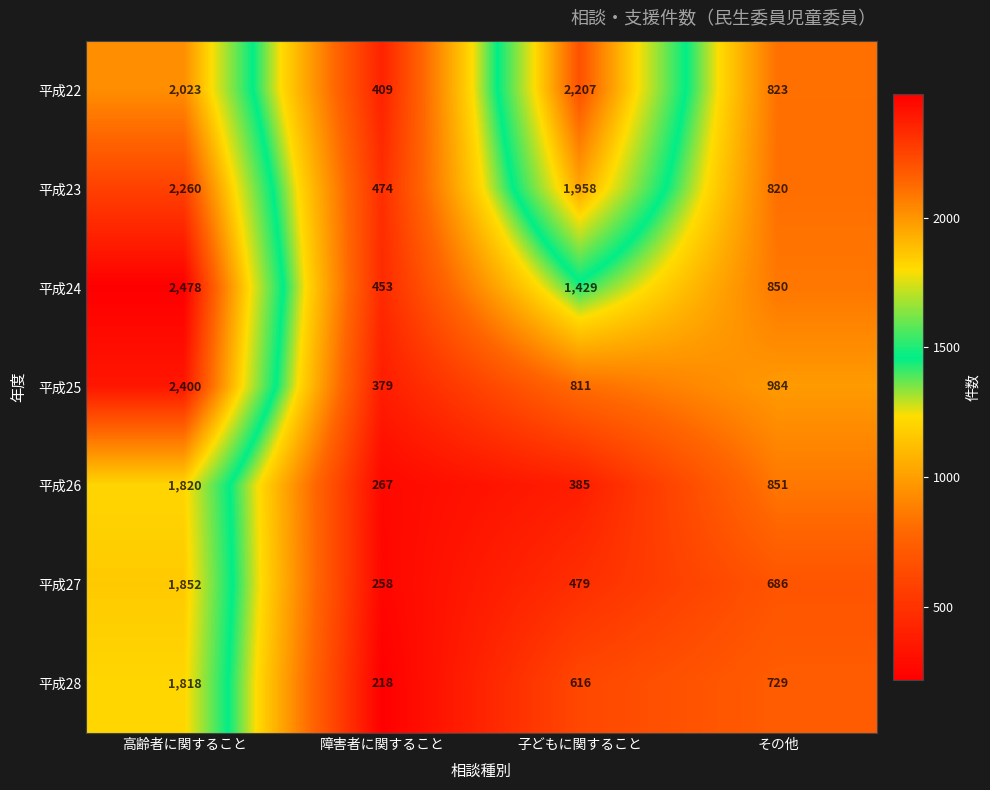

At how many categories does at least one series exceed 546?

3